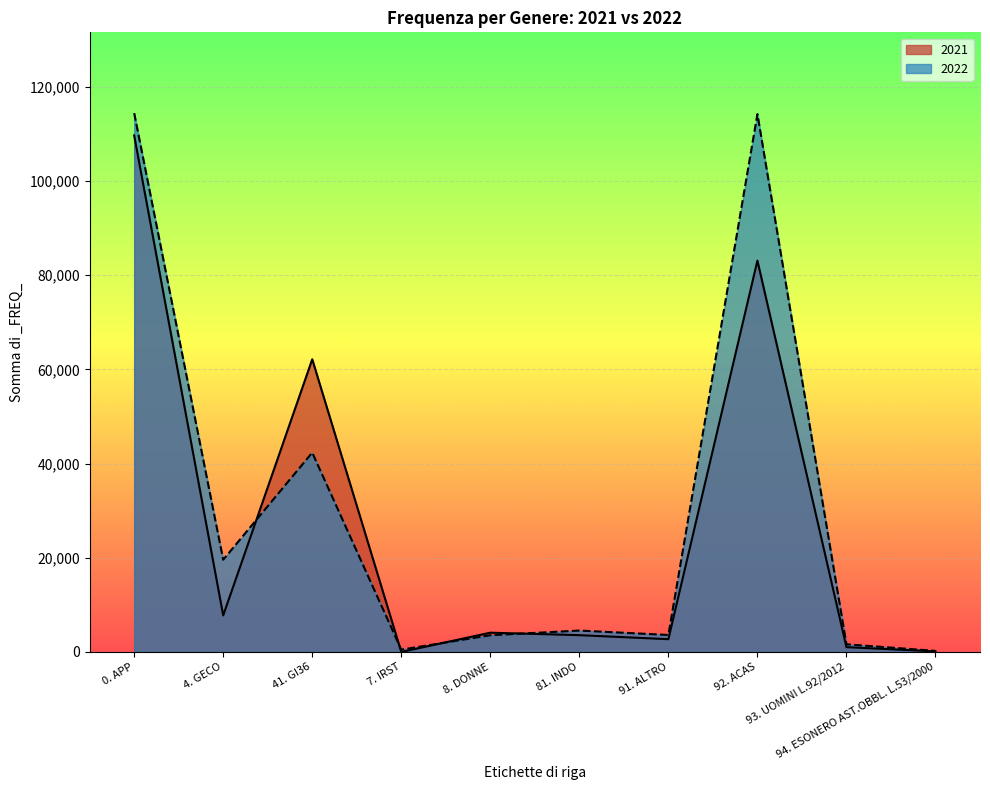

List the series in order of their peak value, lowest first.

2021, 2022